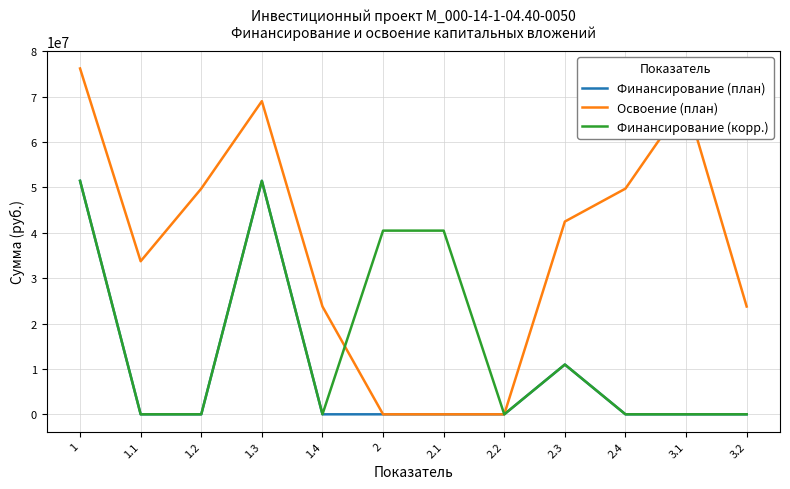

Between 2.2 and 2.4, which series saw the biggest shift?

Освоение (план)